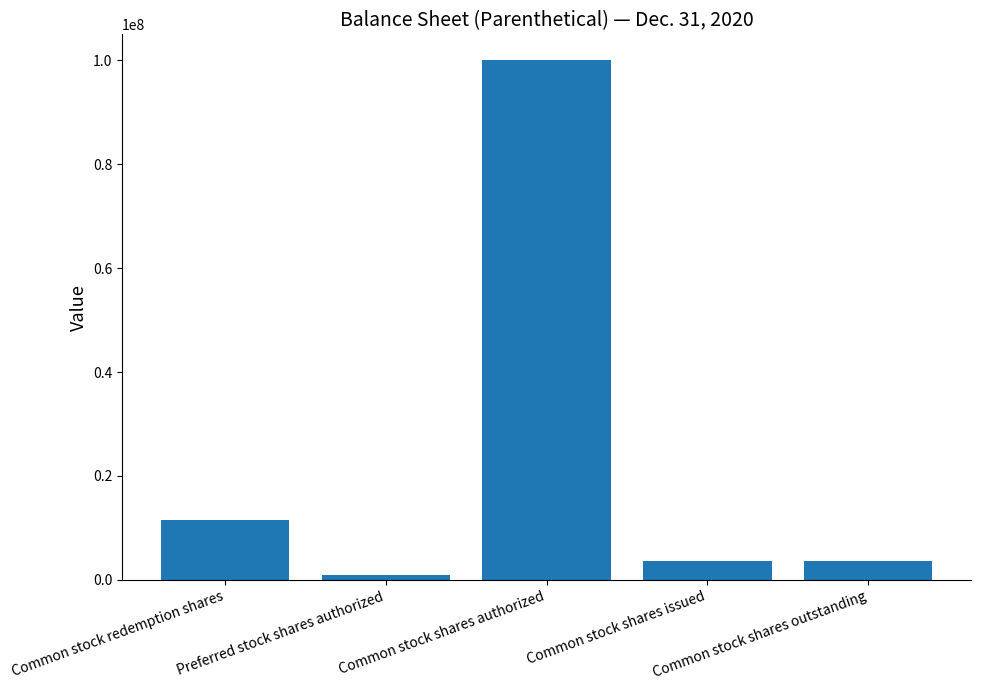

The chart shows a value of 3550833 at Common stock shares issued. True or false?

True